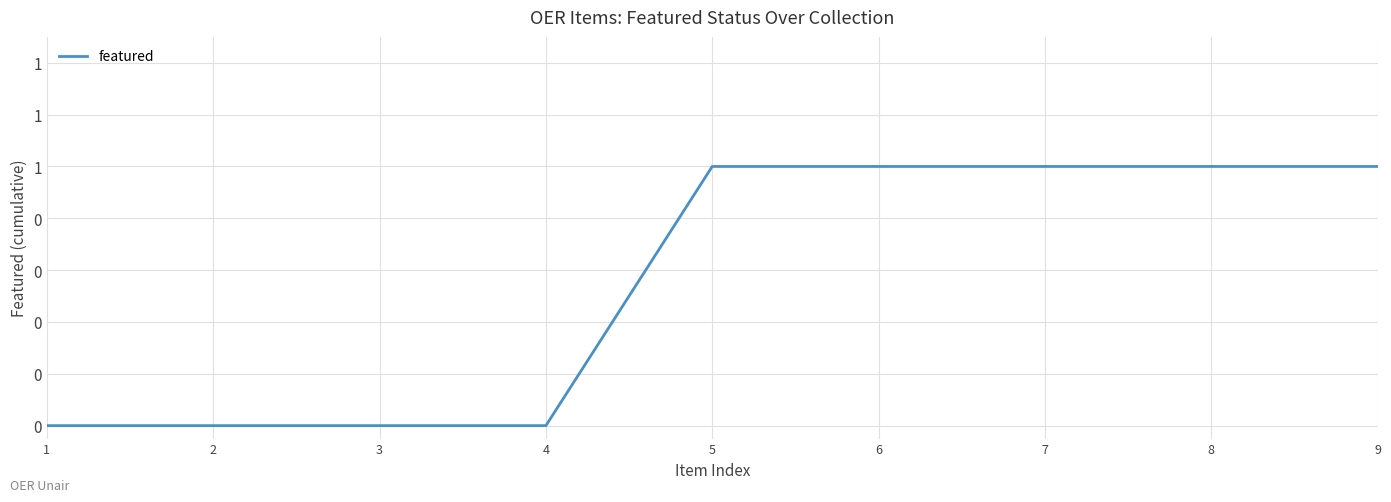

Which has a higher value, 3 or 9?

9